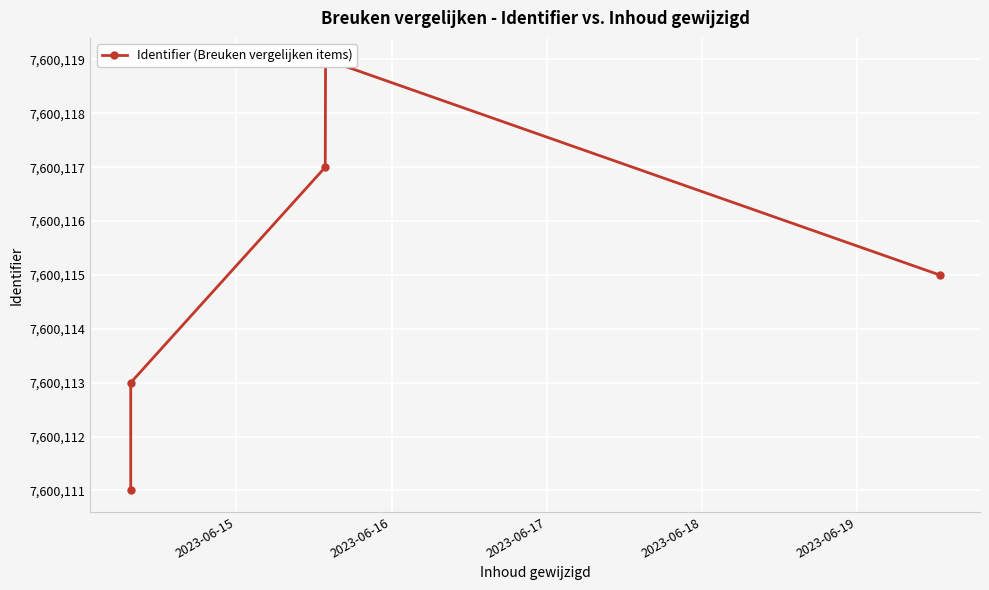

Which has a higher value, 2023-06-16 or 2023-06-19?

2023-06-19